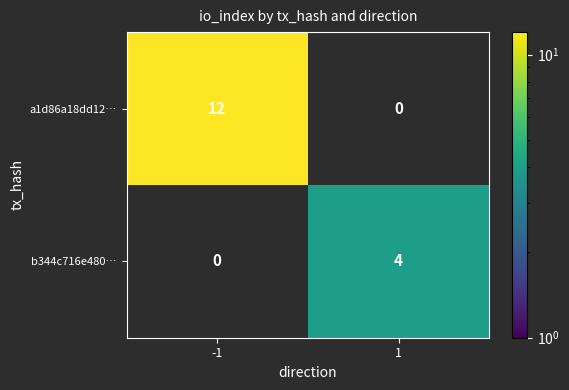

True or false: a1d86a18dd12… has a value of 12 at -1.

True